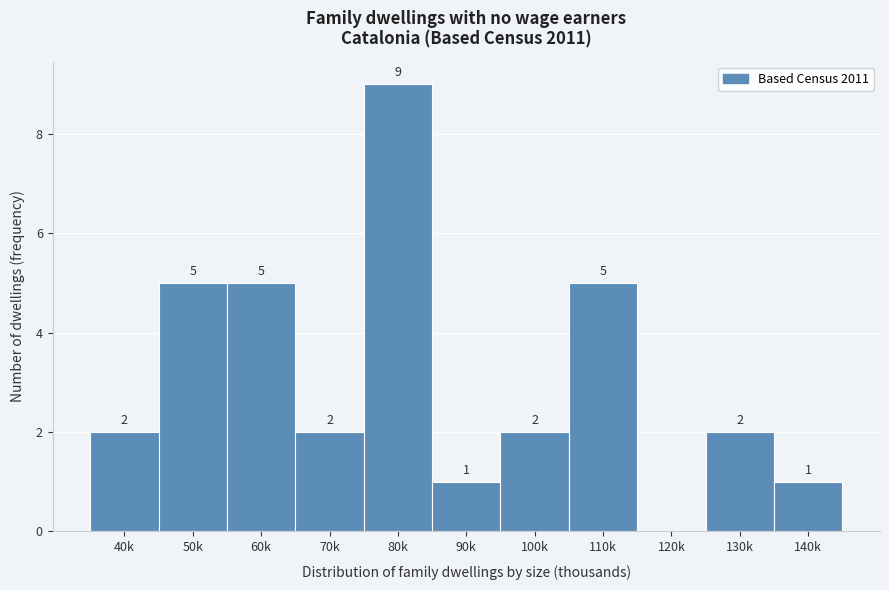

Reading right to left, transcribe all the data shown in this chart.

140k=1	130k=2	120k=0	110k=5	100k=2	90k=1	80k=9	70k=2	60k=5	50k=5	40k=2